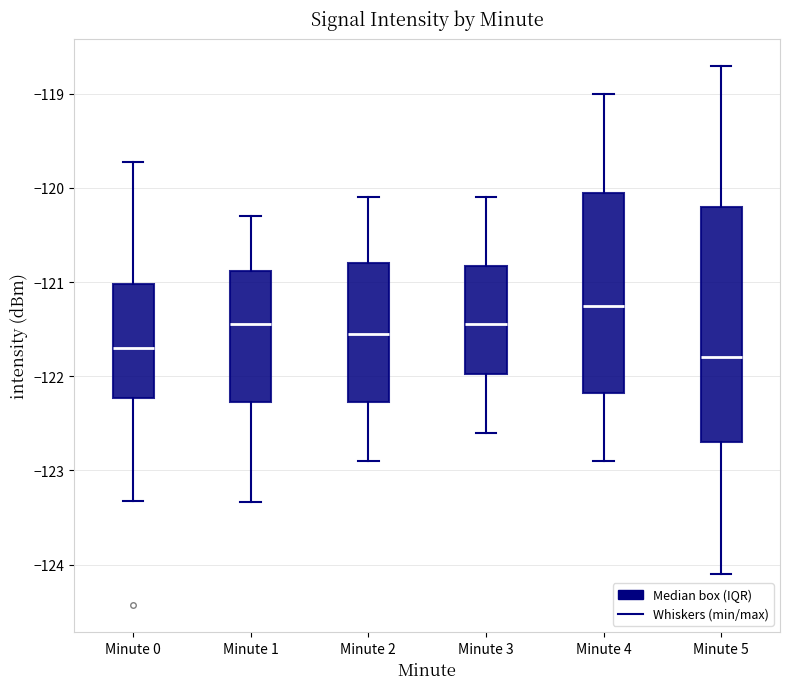

Reading left to right, transcribe this box plot: for each box, give where its median line is, the range the box spans, and where its two whiskers end, as read against the y-axis. The values are not printed on the chart, so give them approximately, as read against the axis.

Minute 0: median -121.7, box -122.2 to -121.0, whiskers -123.3 to -119.7
Minute 1: median -121.4, box -122.3 to -120.9, whiskers -123.3 to -120.3
Minute 2: median -121.5, box -122.3 to -120.8, whiskers -122.9 to -120.1
Minute 3: median -121.4, box -122.0 to -120.8, whiskers -122.6 to -120.1
Minute 4: median -121.2, box -122.2 to -120.0, whiskers -122.9 to -119.0
Minute 5: median -121.8, box -122.7 to -120.2, whiskers -124.1 to -118.7